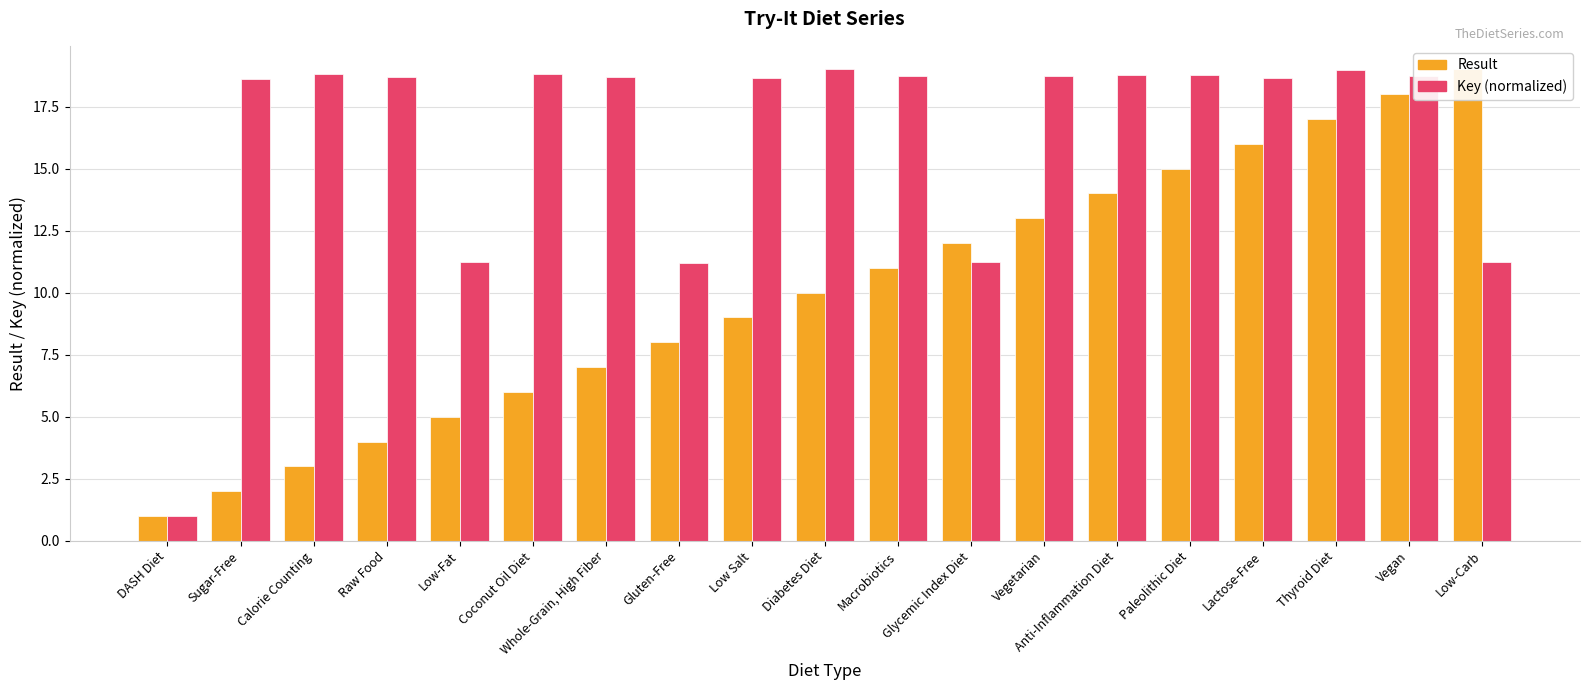

Which series has the widest spread of values?

Result